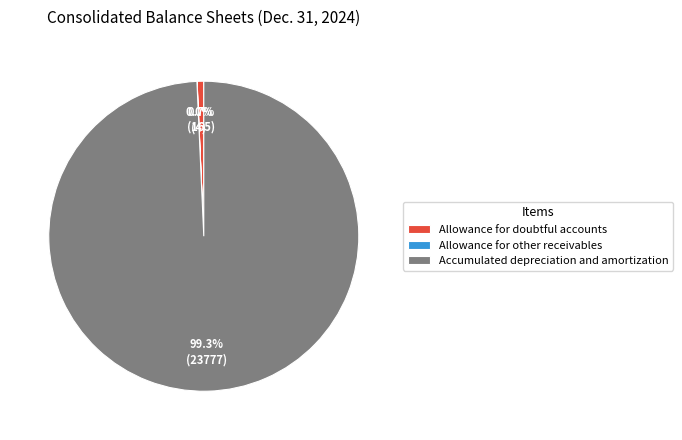

What percentage do Accumulated depreciation and amortization and Allowance for doubtful accounts together represent?

100.0%